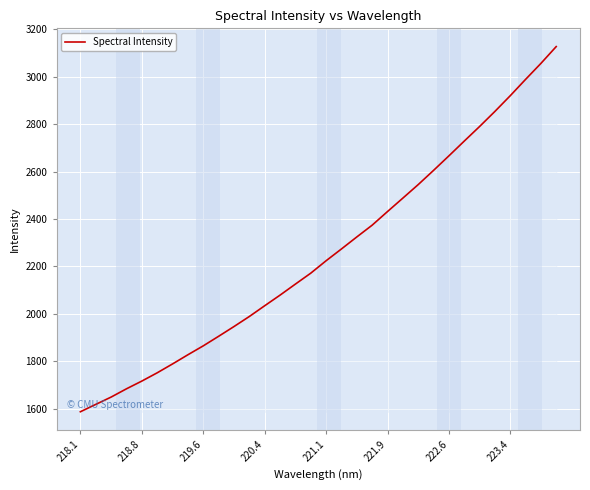

What is the difference between the maximum and minimum values?

1539.8